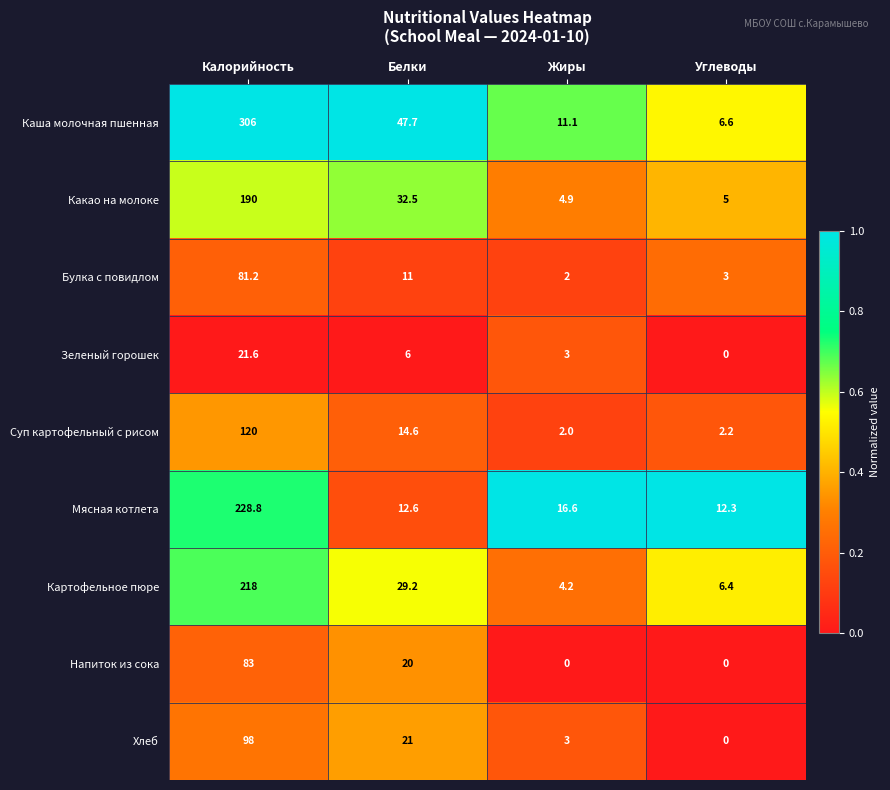

List the series in order of their peak value, lowest first.

Зеленый горошек, Булка с повидлом, Напиток из сока, Хлеб, Суп картофельный с рисом, Какао на молоке, Картофельное пюре, Мясная котлета, Каша молочная пшенная